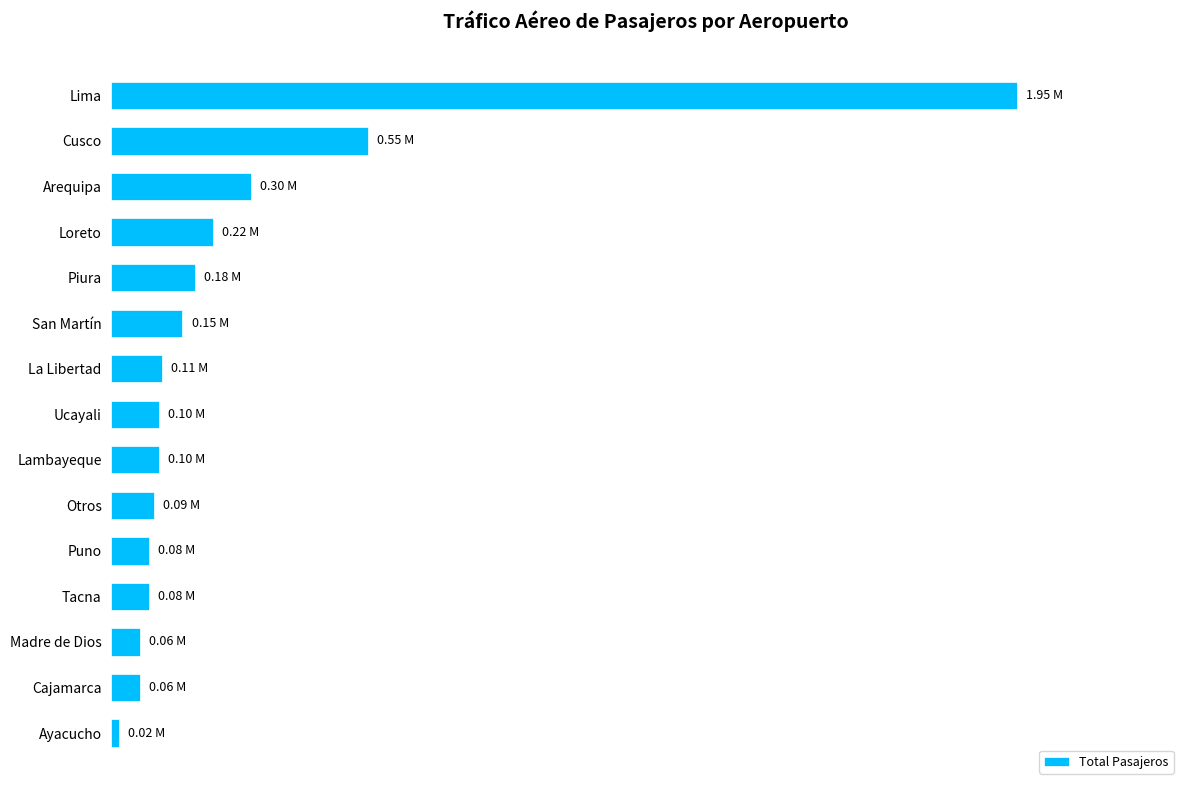

Are the bars horizontal?

Yes